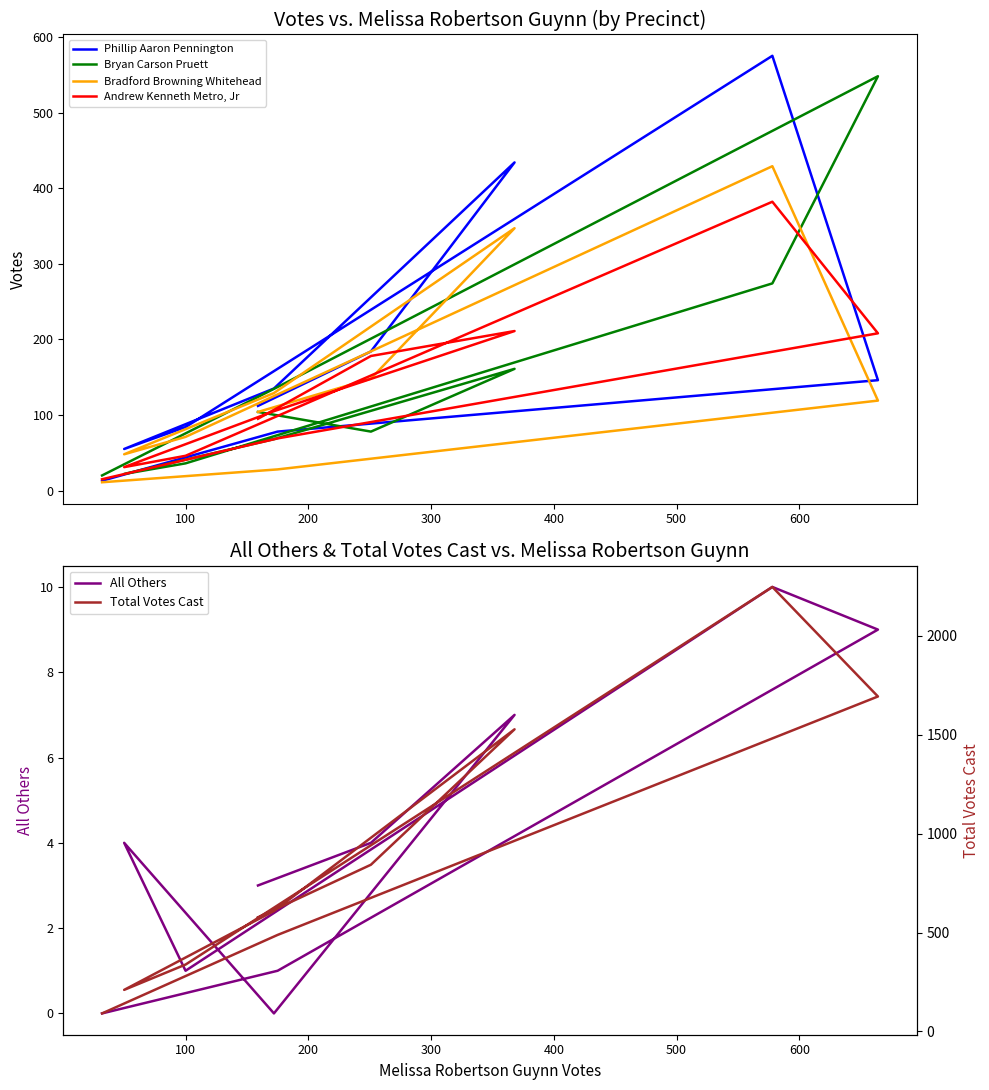

What position from the left is 100?

5